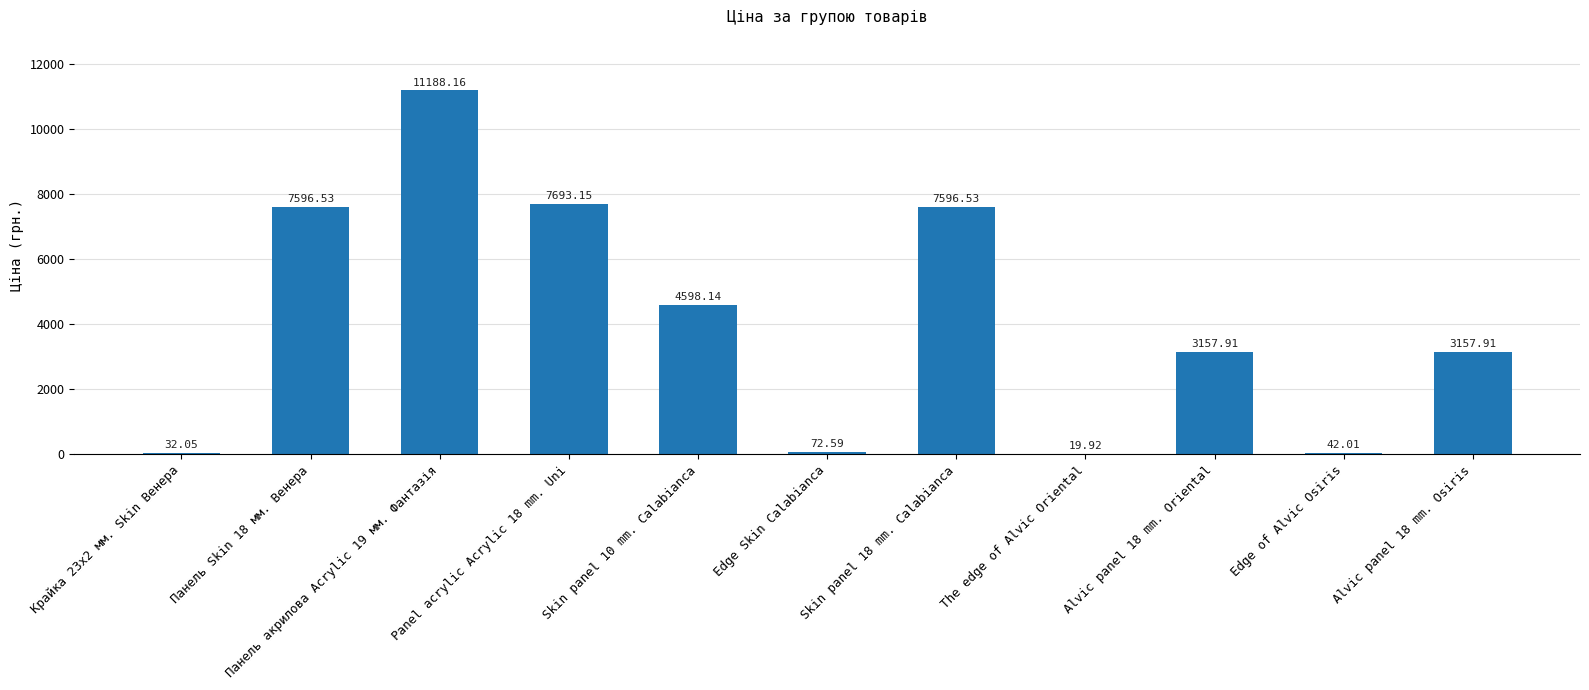

Which has a higher value, Панель Skin 18 мм. Венера or Крайка 23x2 мм. Skin Венера?

Панель Skin 18 мм. Венера